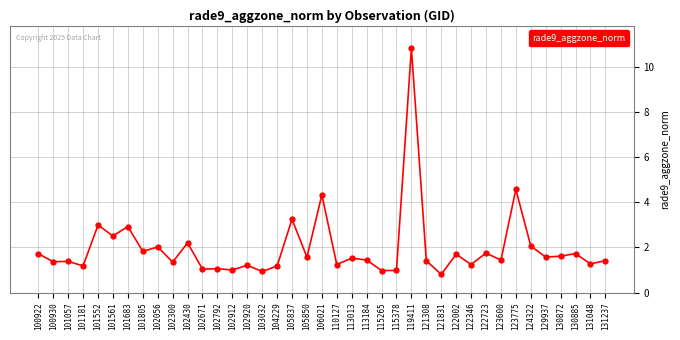

Which has a higher value, 101552 or 123600?

101552